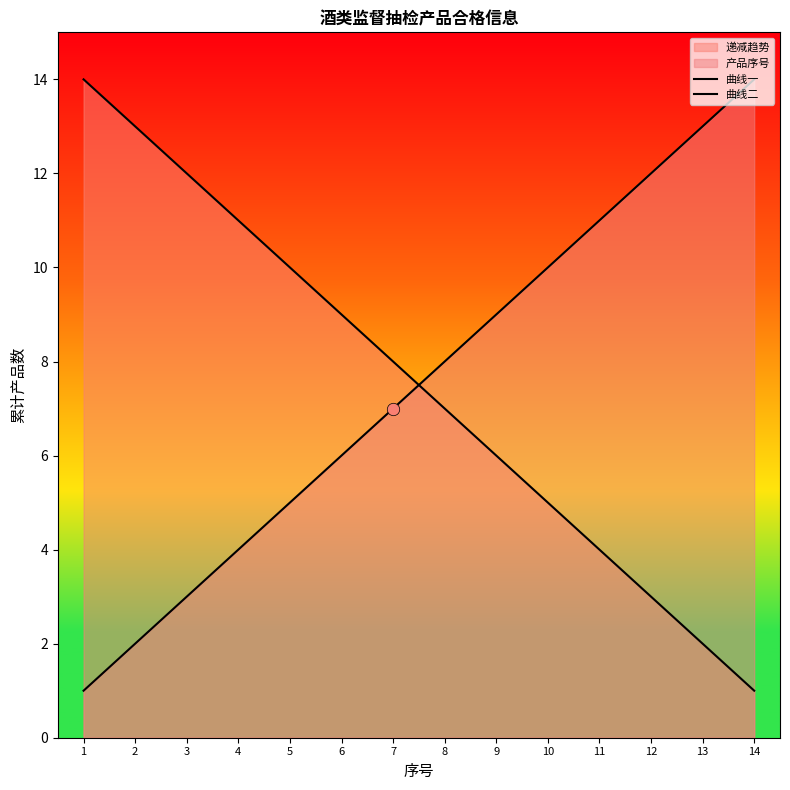

Between 6 and 7, which is larger?

7